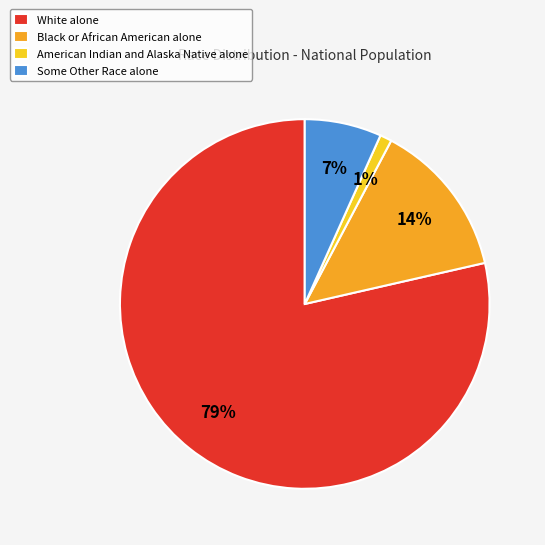

Which slice represents more than half of the pie?

White alone